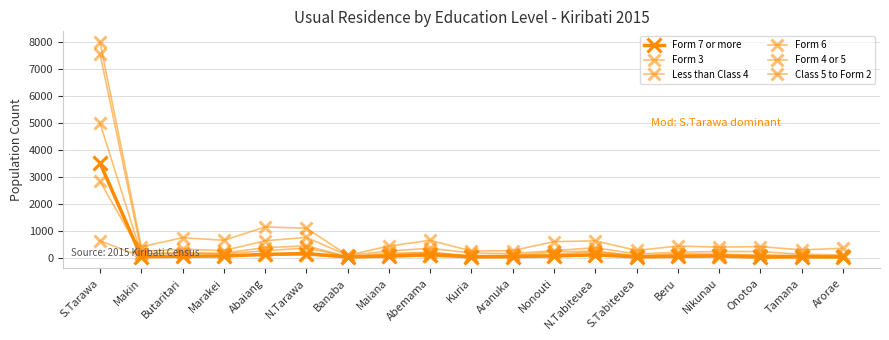

In Less than Class 4, how many points are lower than both neighbors (excluding endpoints)?

5